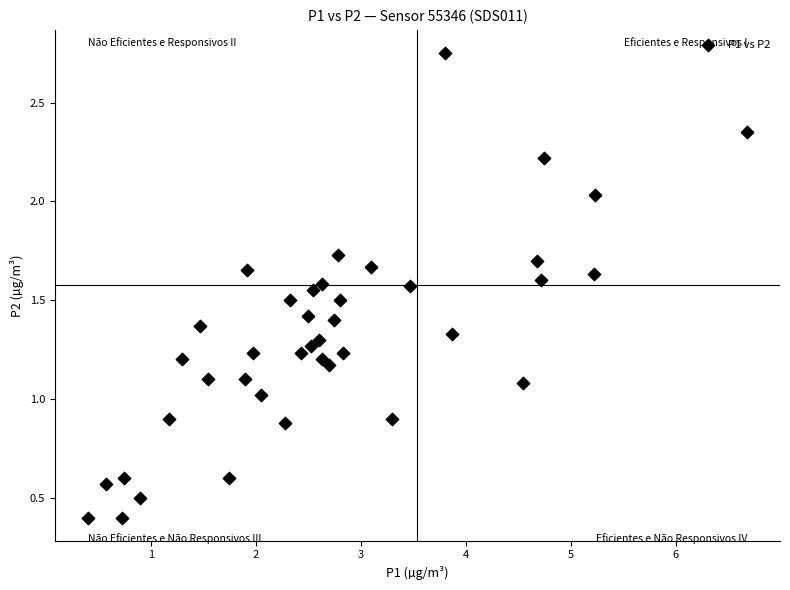

What is the range of X values (max minus min)?

6.3